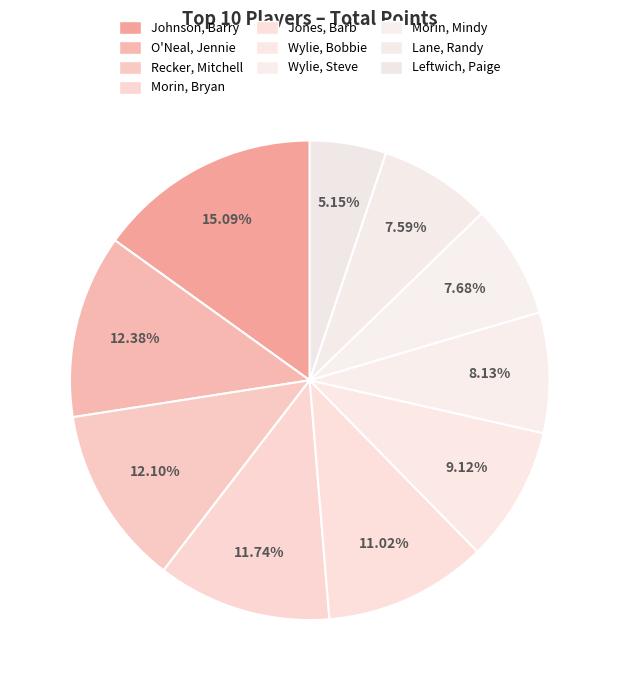

How many slices are in this pie chart?

10